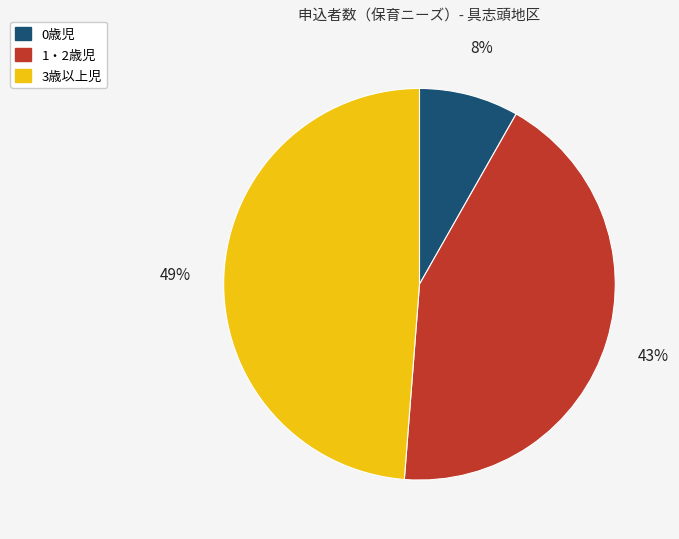

Is there a majority slice in this chart?

No